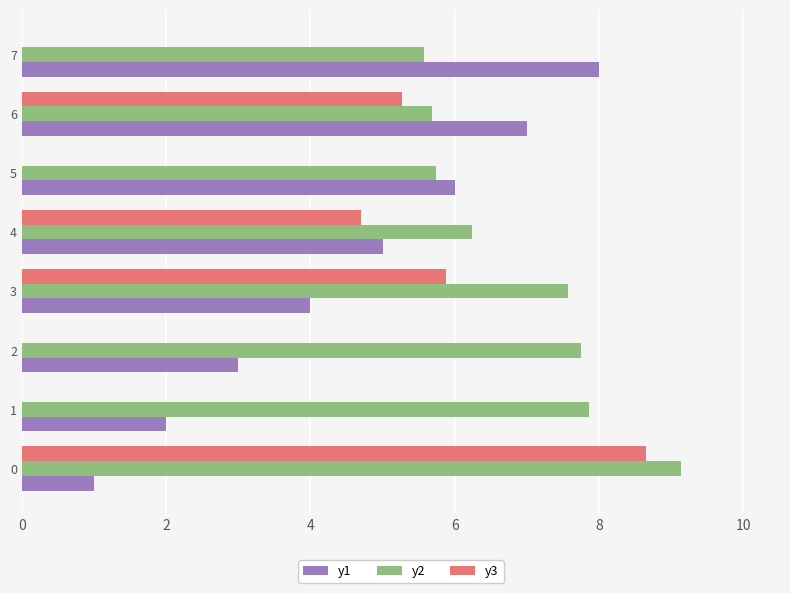

Between 0 and 2, which series saw the biggest shift?

y3